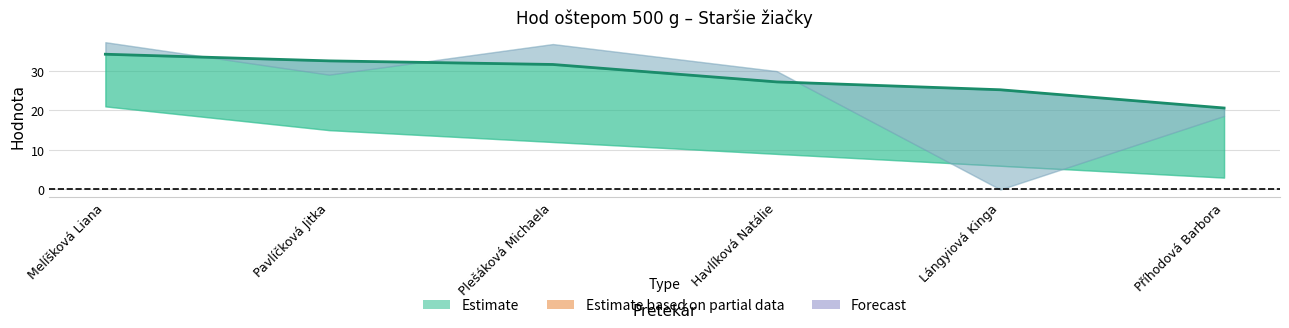

At which label does Body first exceed 4?

Melíšková Liana